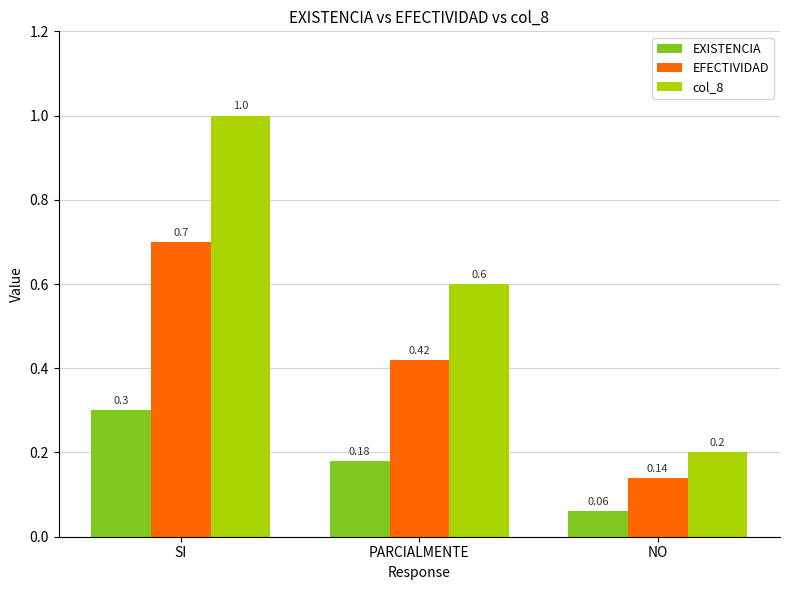

Which series has the widest spread of values?

col_8